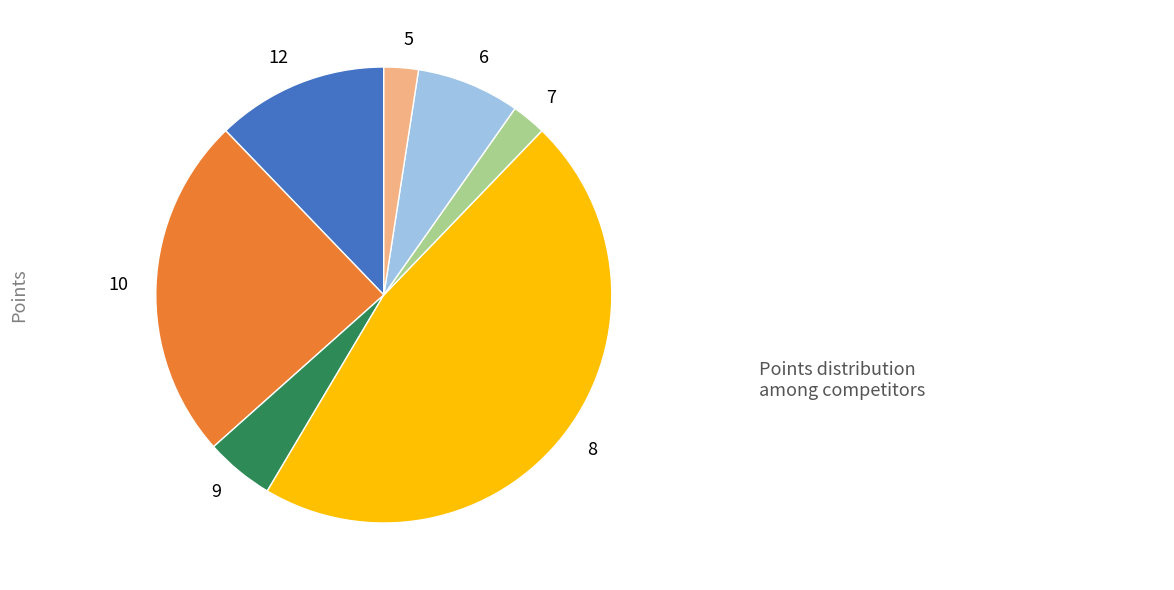

How many segments does this pie chart have?

7